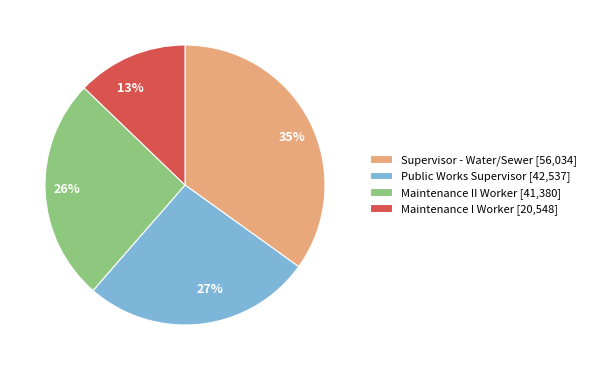

Approximately how many times larger is the value at Public Works Supervisor compared to Maintenance I Worker?

2.1